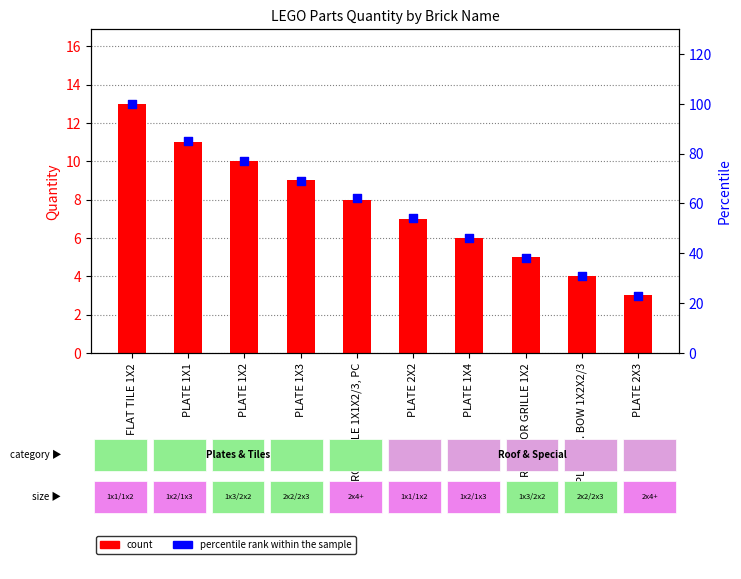

Which series has the widest spread of Y values?

percentile rank within the sample